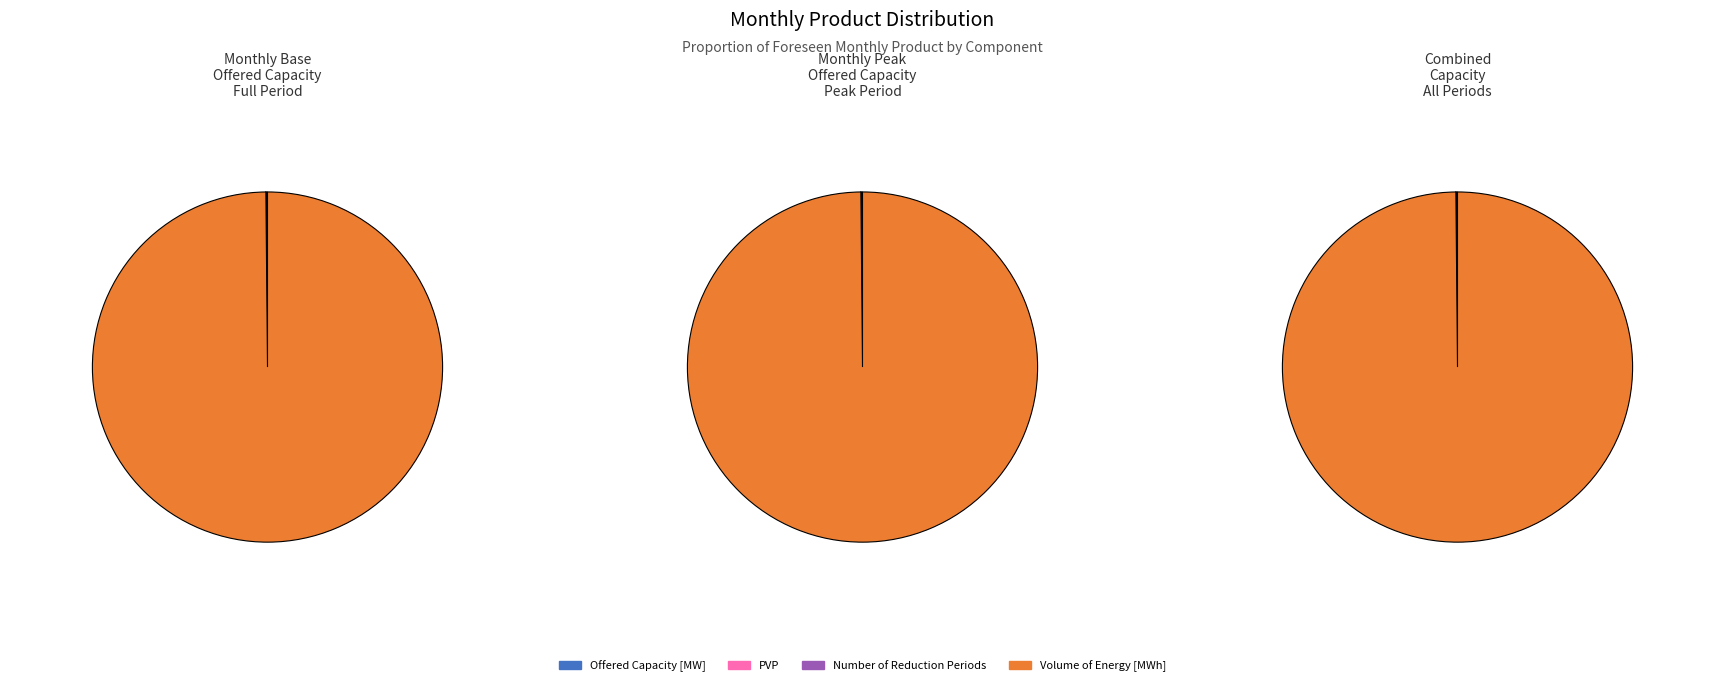

How much of the chart is everything except PVP?

100.0%